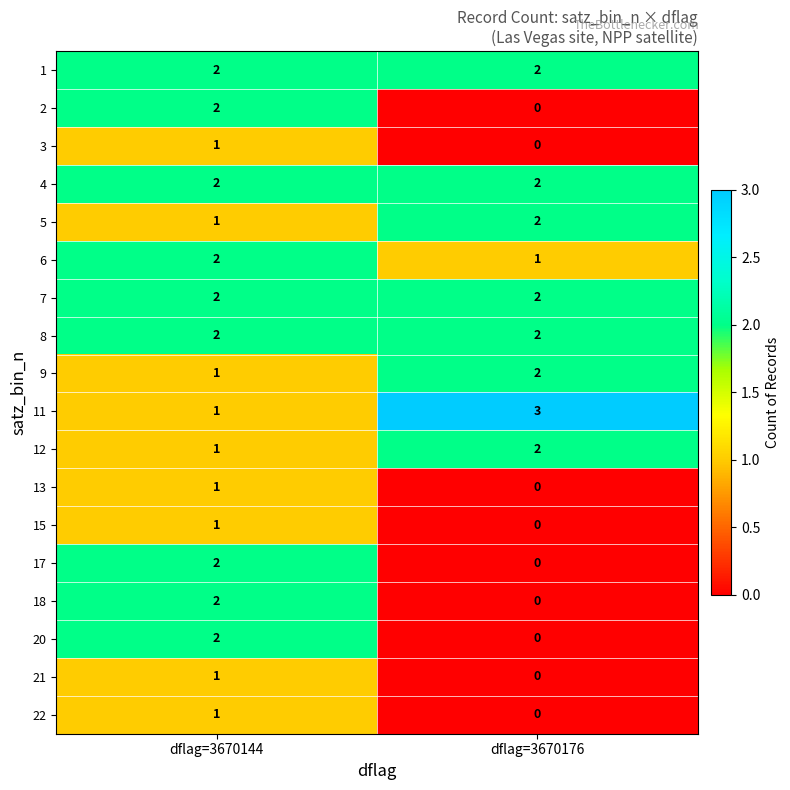

List the labels in order of 18 value, smallest first.

dflag=3670176, dflag=3670144